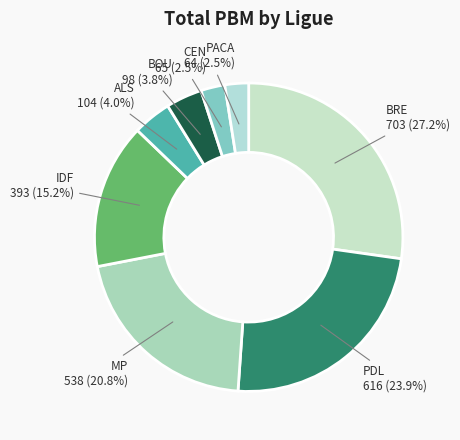

Which has a higher value, PDL or BRE?

BRE